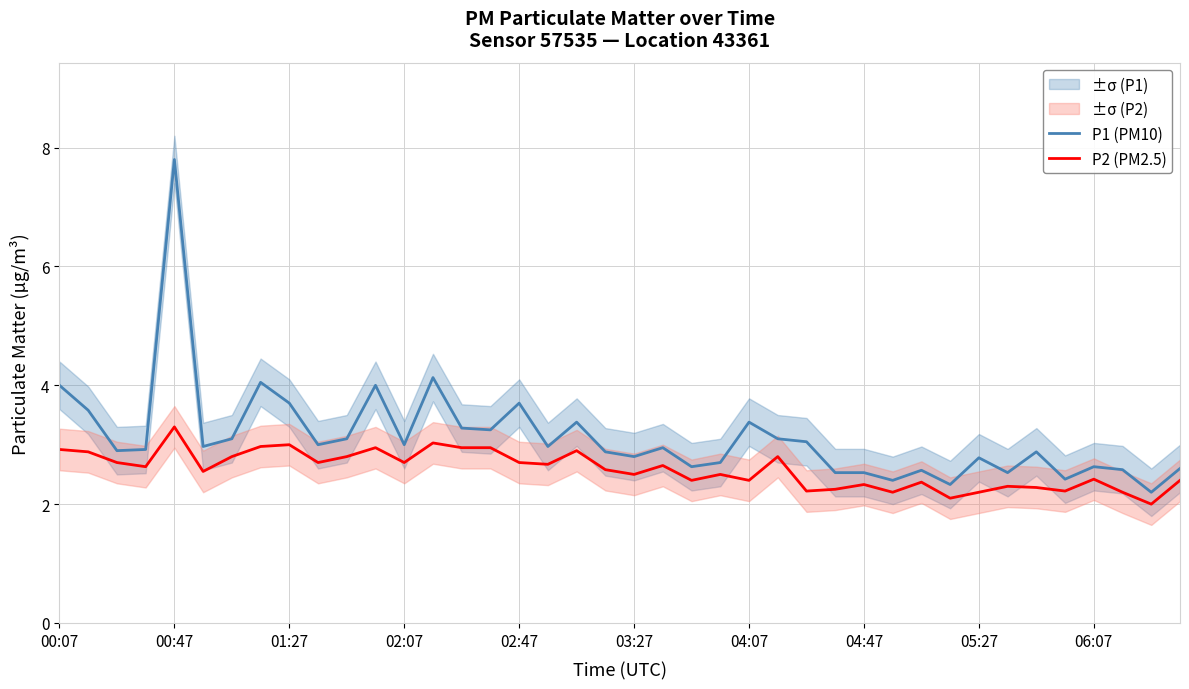

How many data points does each series have?

40